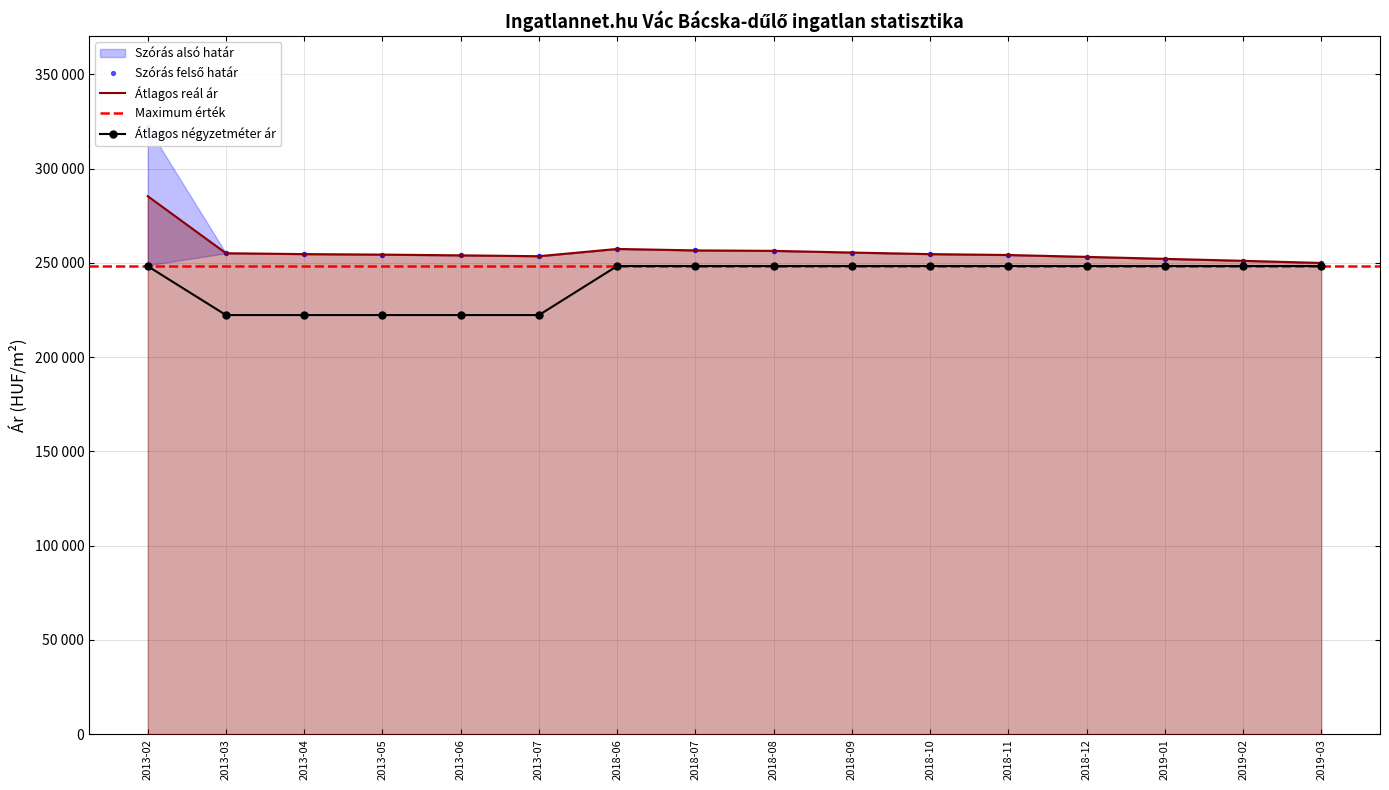

Which series has the largest total across all categories?

Szórás felső határ